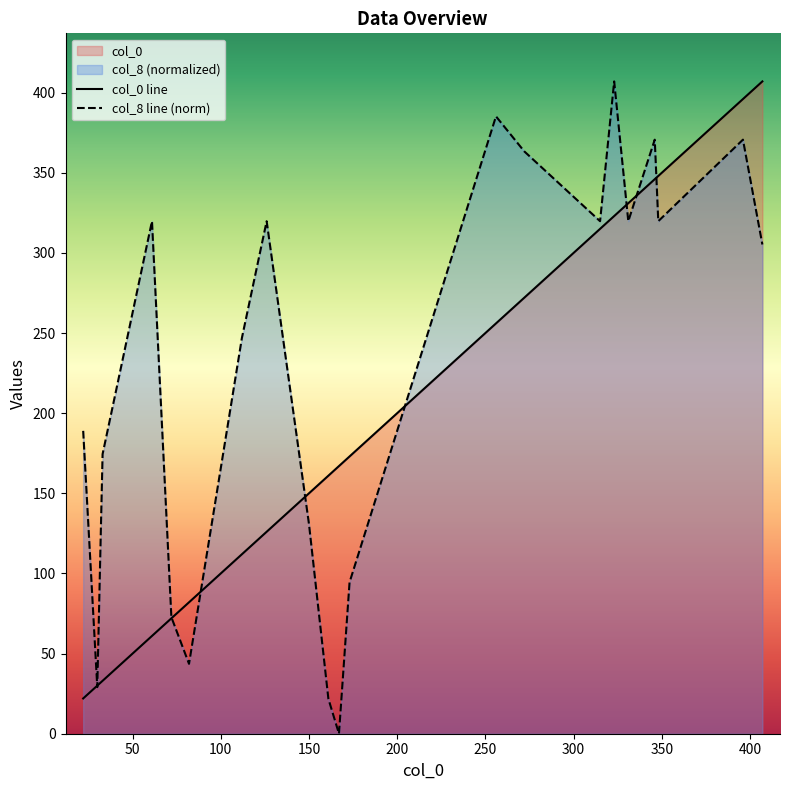

List the series in order of their overall mean, lowest first.

col_0 line, col_8 line (norm)